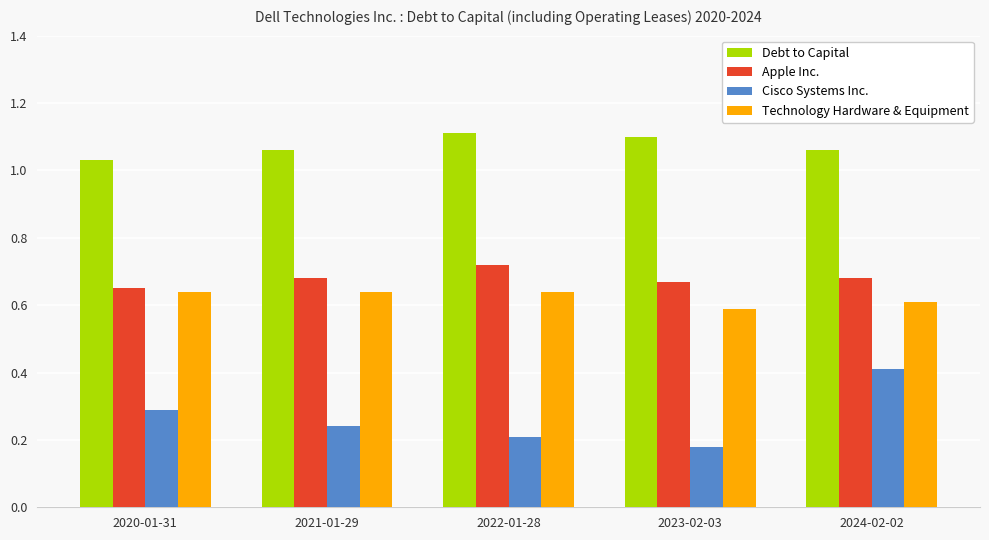

Which series has the widest spread of values?

Cisco Systems Inc.